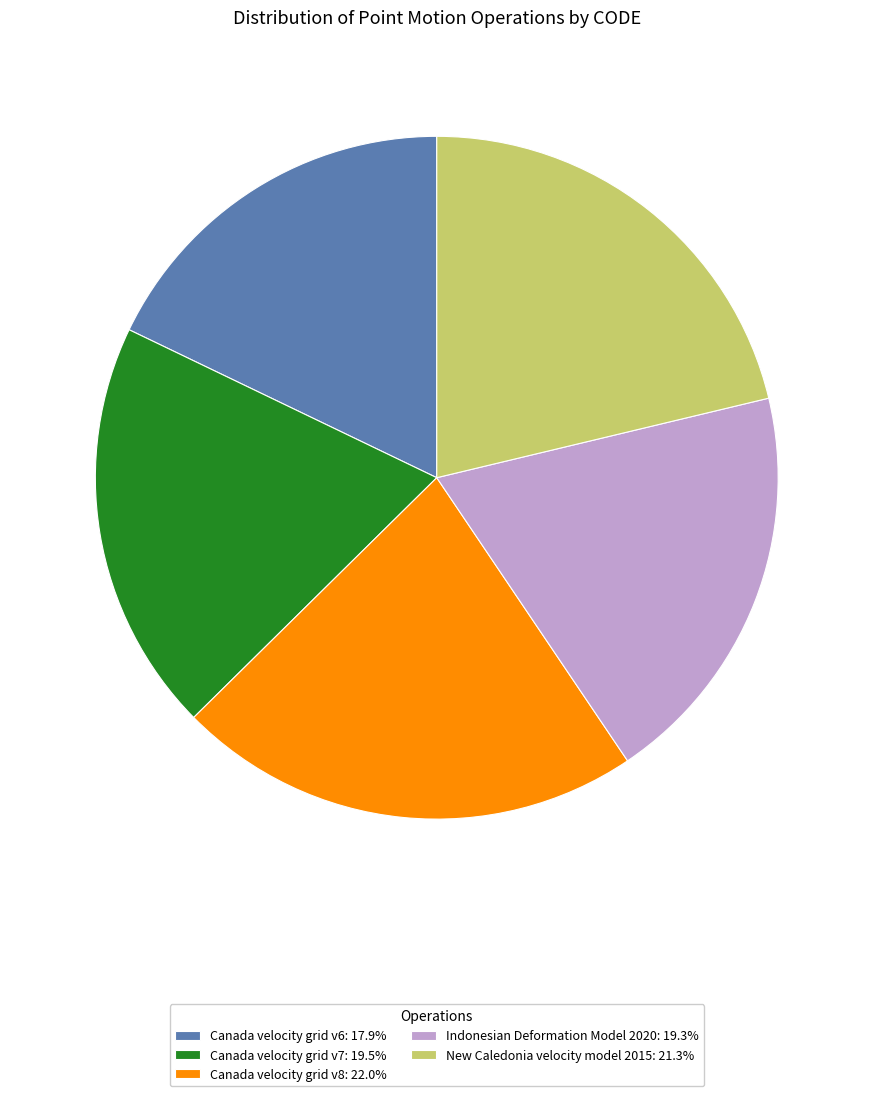

Which category has the biggest portion of the pie?

Canada velocity grid v8